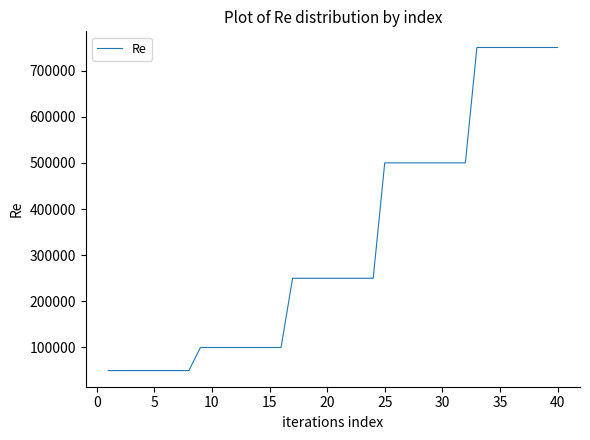

What is the difference between the maximum and minimum values?

700000